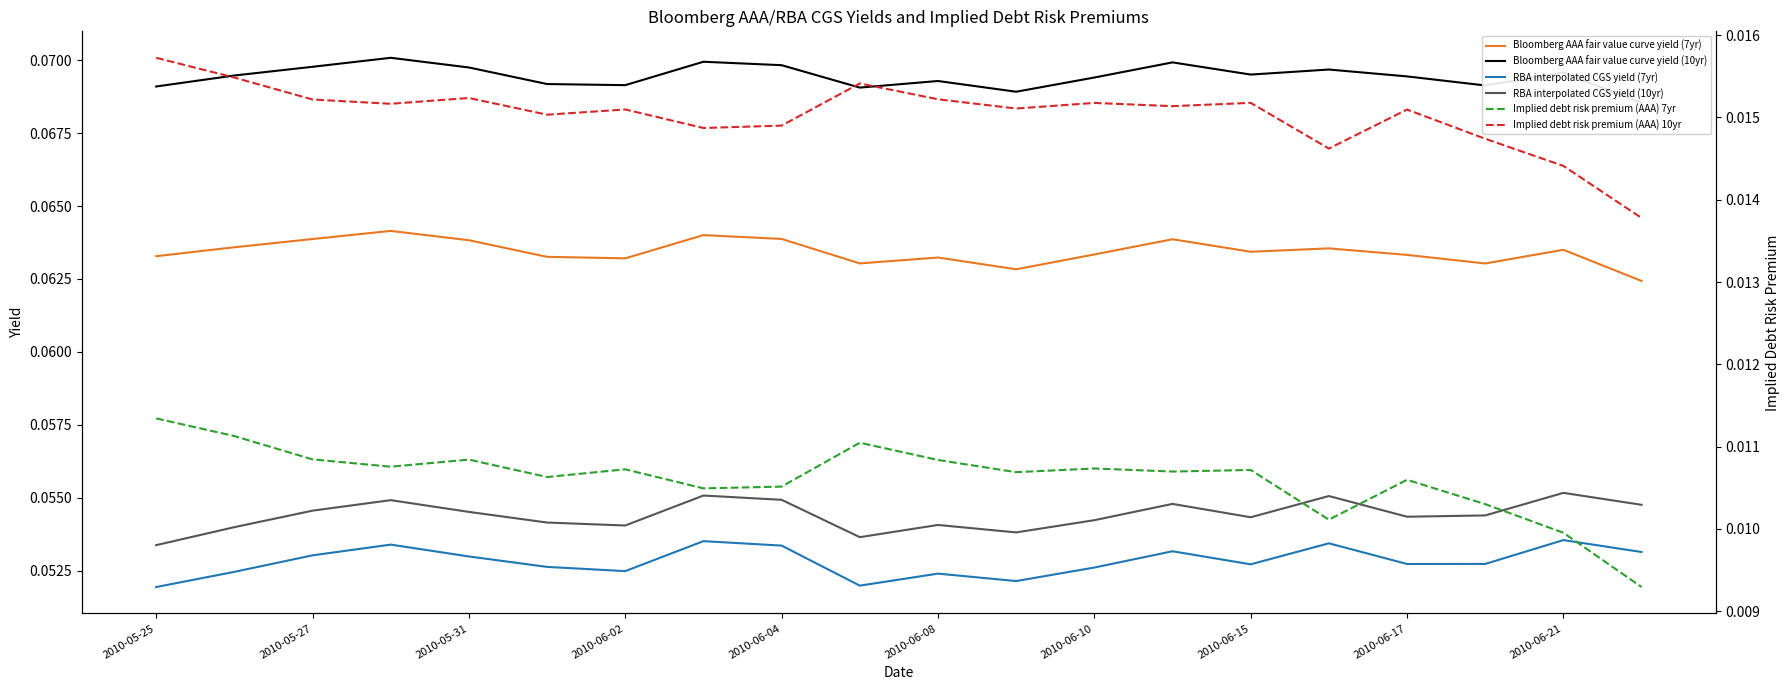

Count the number of categories in the chart.

20